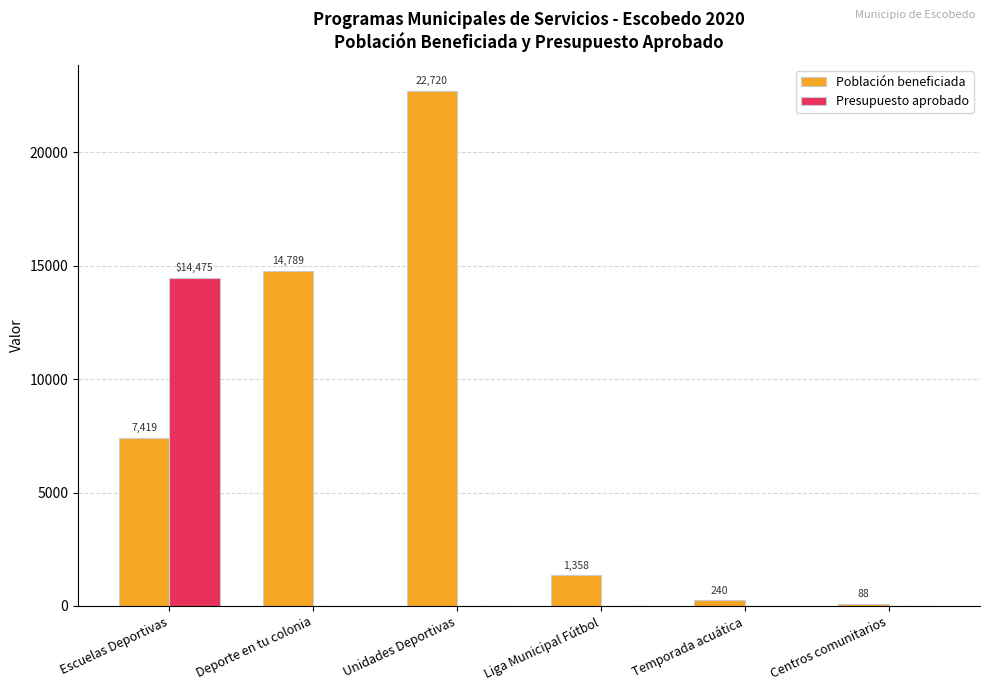

What are all the series names shown in the legend?

Población beneficiada, Presupuesto aprobado